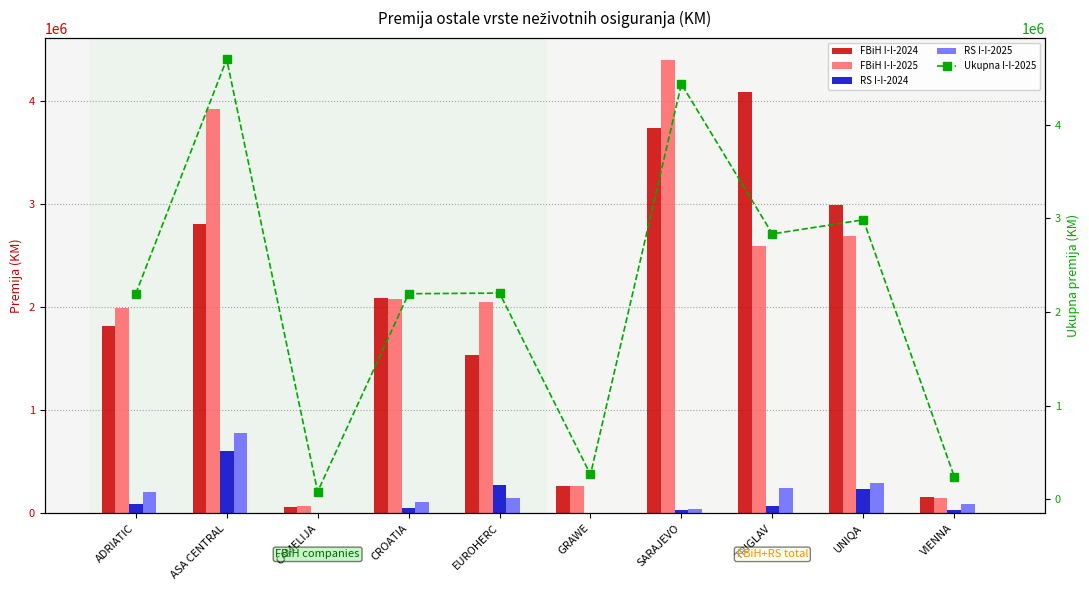

Reading left to right, what are all the values shown in this chart?

FBiH I-I-2024: 1817759	2812309	61327	2092042	1536093	268739	3737654	4092680	2988041	158430
FBiH I-I-2025: 1992369	3926075	73845	2083816	2053328	262867	4396118	2592516	2687295	152961
RS I-I-2024: 89316	605087	4925	55306	275761	0	28063	68342	233033	35743
RS I-I-2025: 203238	775152	5614	111524	148707	0	40682	242109	297943	87019
Ukupna I-I-2025: 2195607	4701227	79459	2195340	2202035	262867	4436800	2834625	2985238	239980